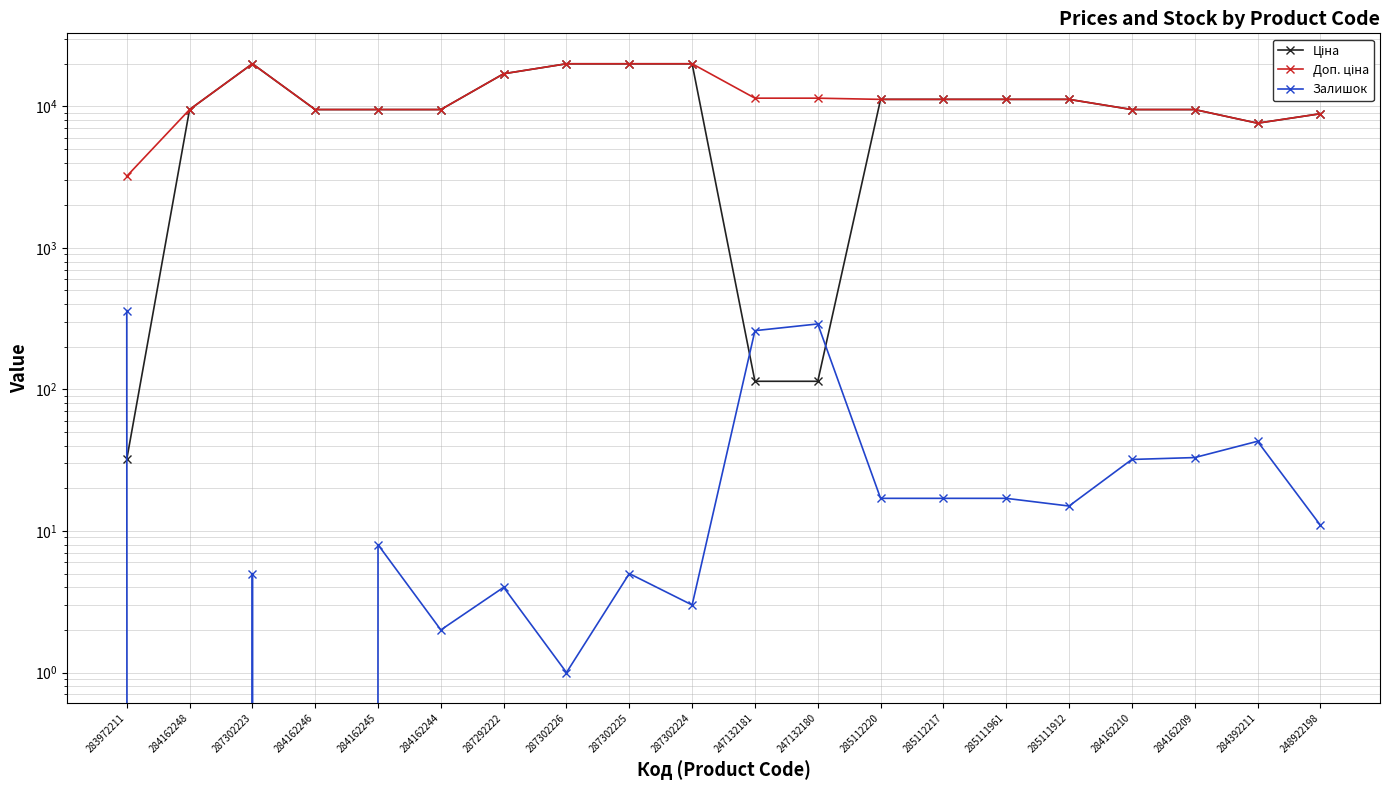

What value does the Ціна series have at 287302225?

19964.2